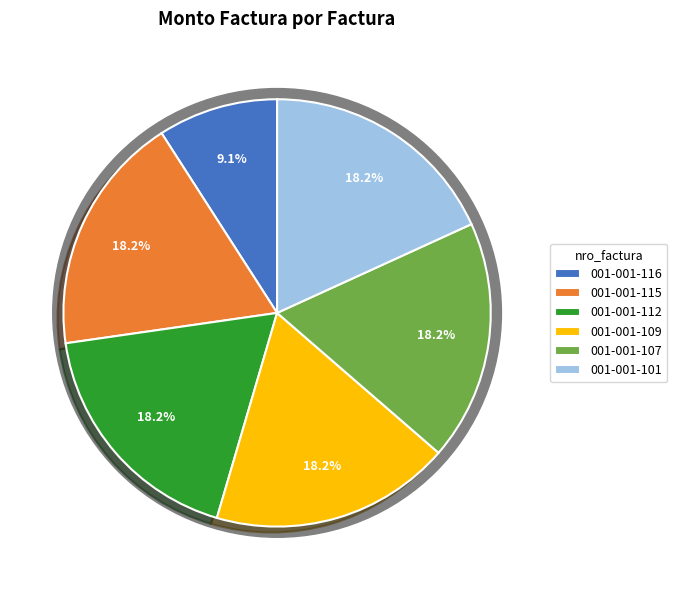

True or false: 001-001-115 accounts for 11% of the total.

False